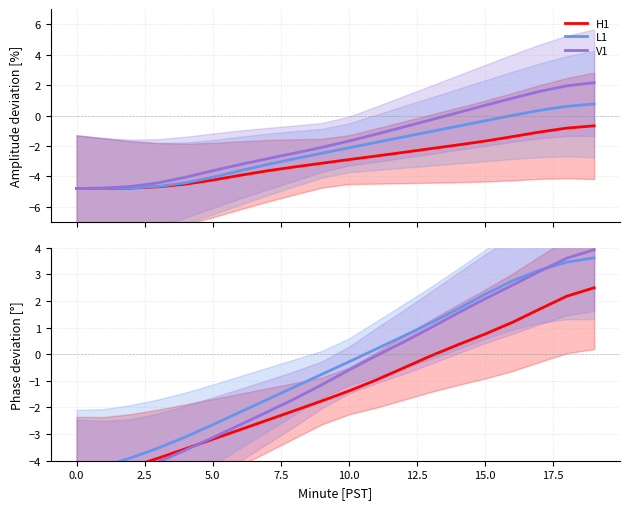

What is the difference between the L1 values at 12 and 5.0?

4.2